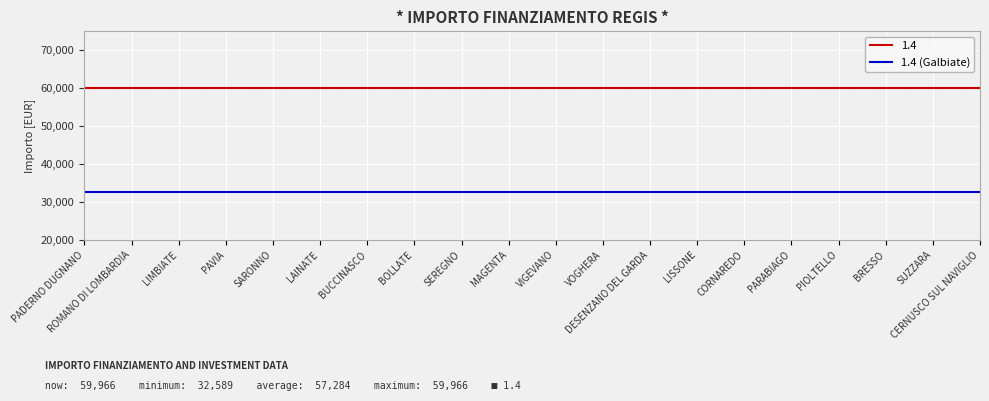

What value does the 1.4 series have at LAINATE?

59966